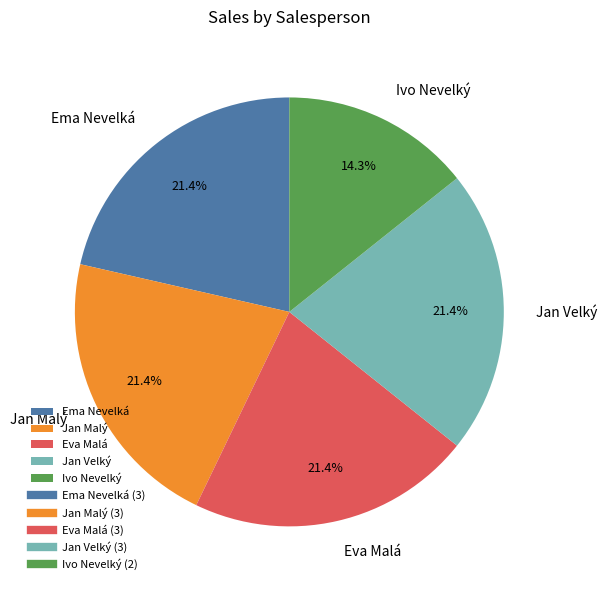

What percentage is NOT represented by Ema Nevelká?

78.6%